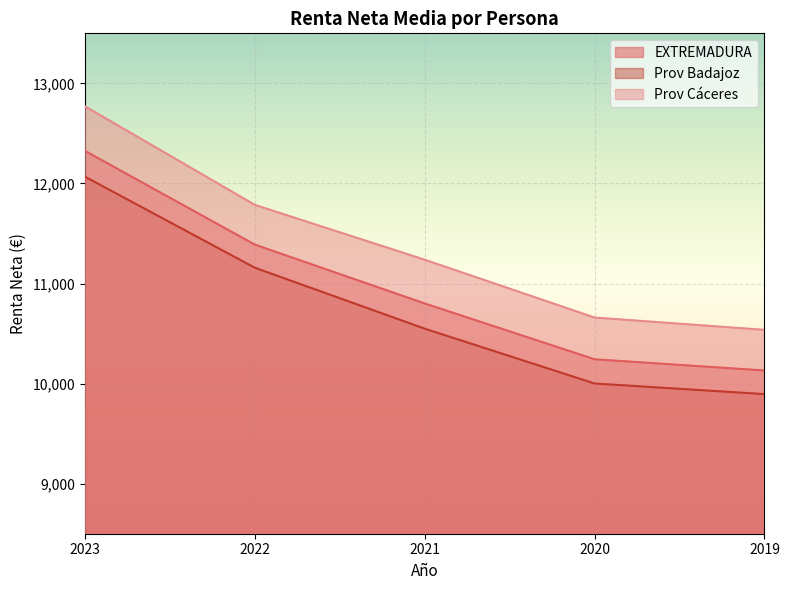

What is the sum of the EXTREMADURA values at 2023 and 2019?

22457